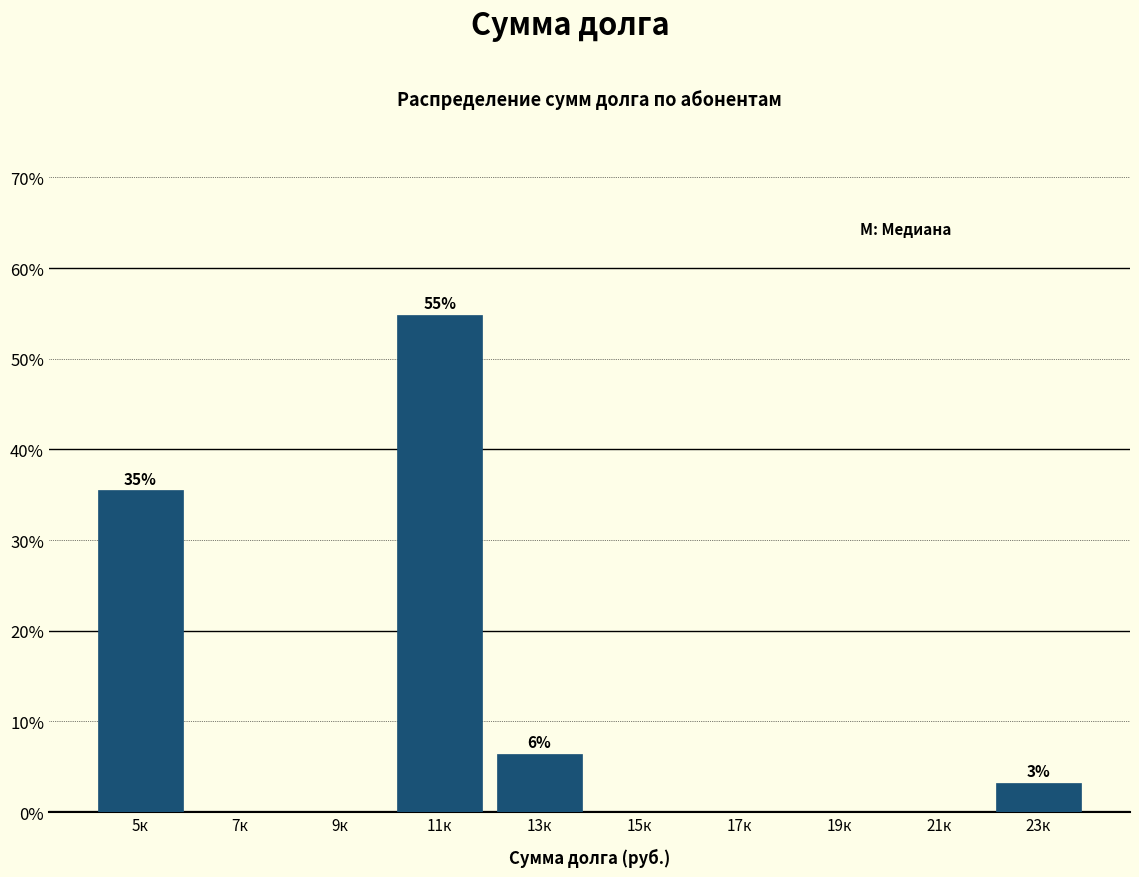

Reading right to left, list all the values displayed in this chart.

23к=3.2	21к=0.0	19к=0.0	17к=0.0	15к=0.0	13к=6.5	11к=54.8	9к=0.0	7к=0.0	5к=35.5